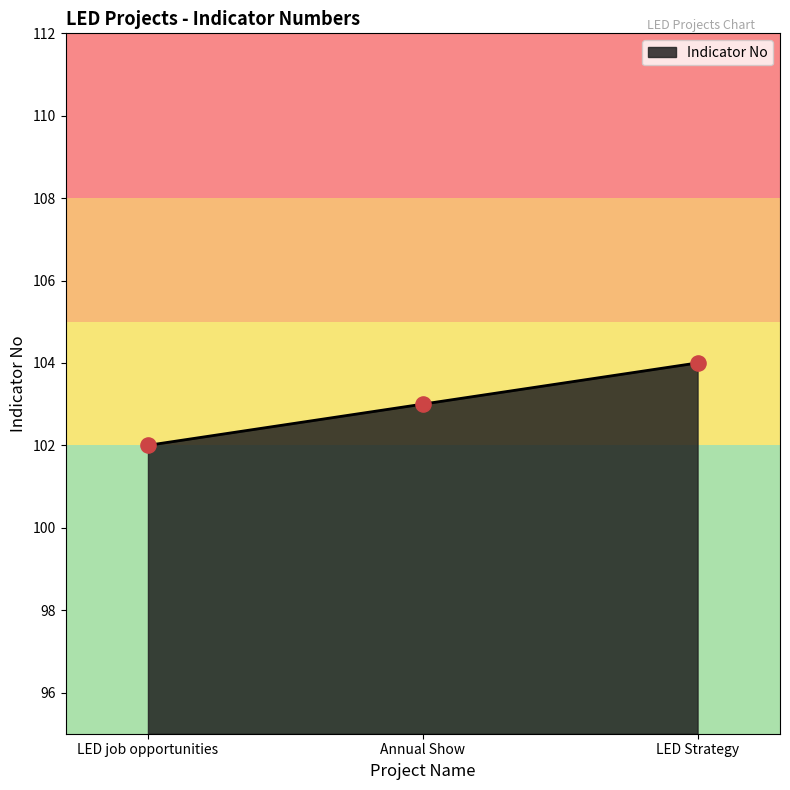

Which has a higher value, LED Strategy or LED job opportunities?

LED Strategy